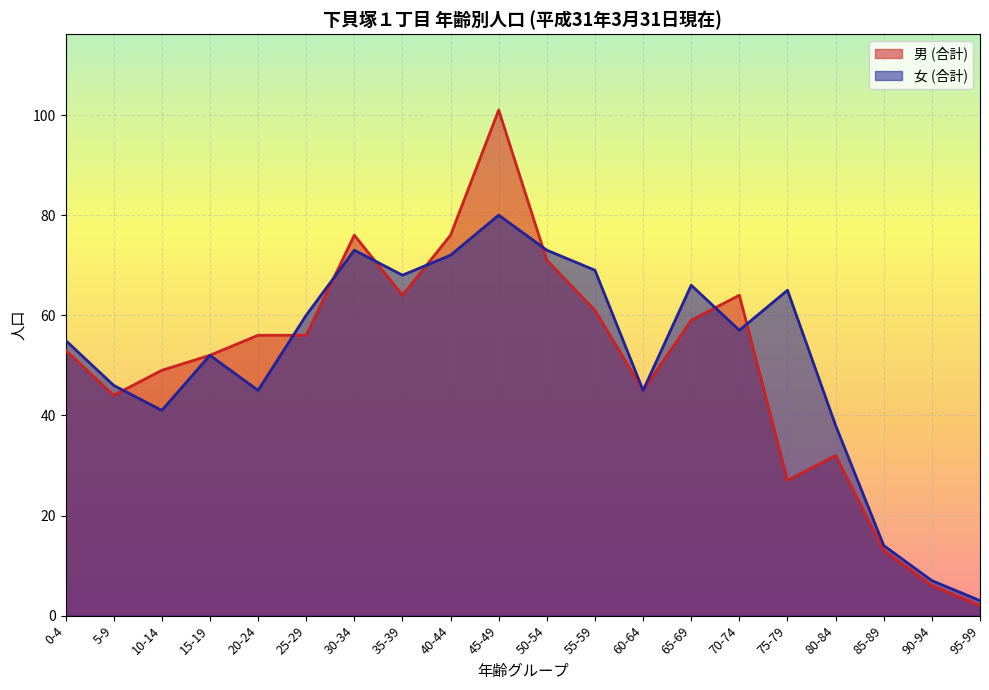

What is the value of the 女 (合計) point at the 11th from the left?

73